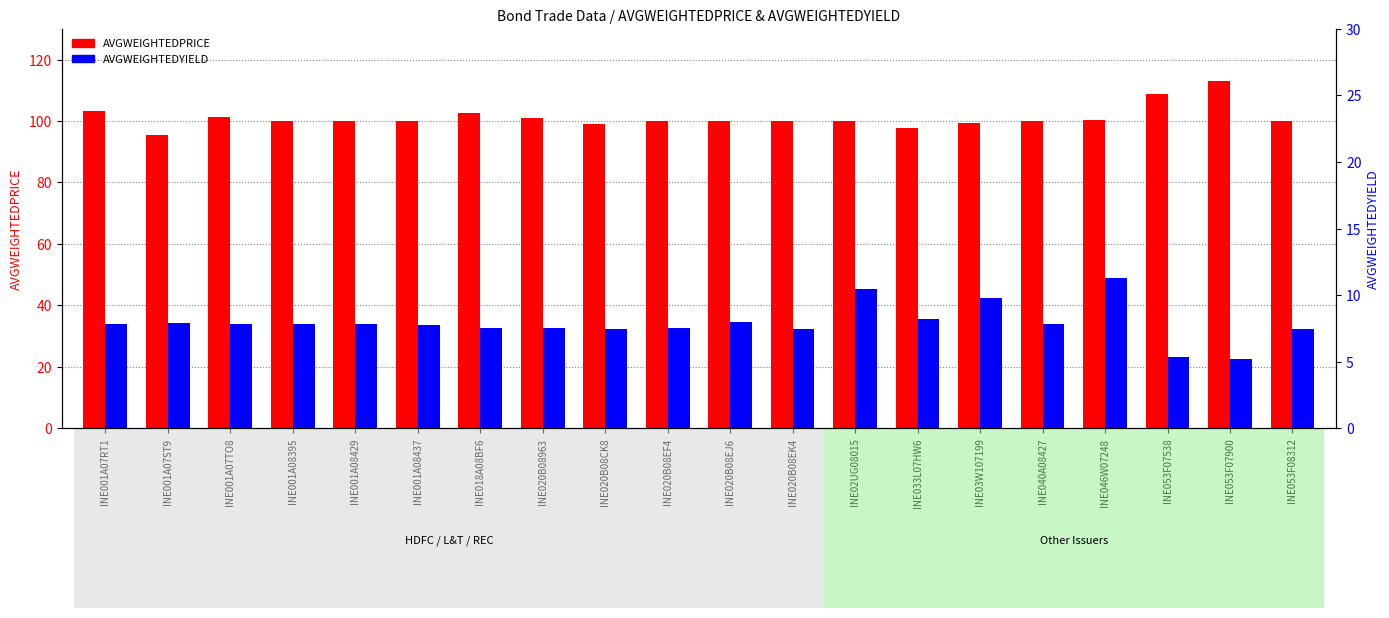

What is the sum of the AVGWEIGHTEDPRICE values at INE020B08EF4 and INE033L07HW6?

197.9